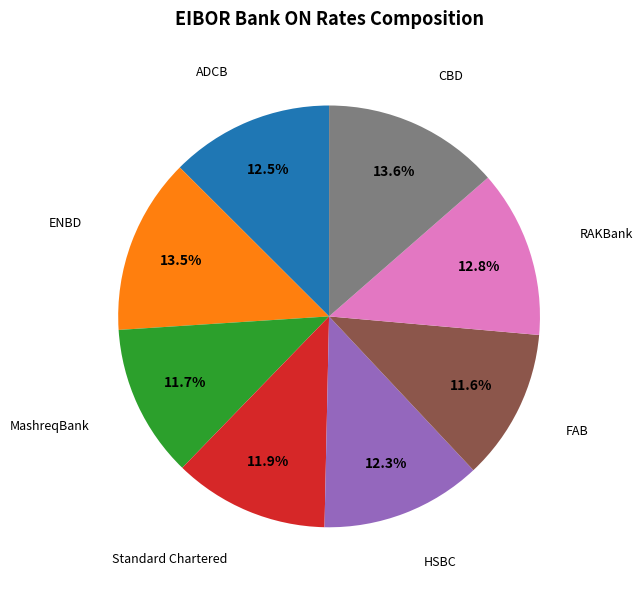

Is there a majority slice in this chart?

No